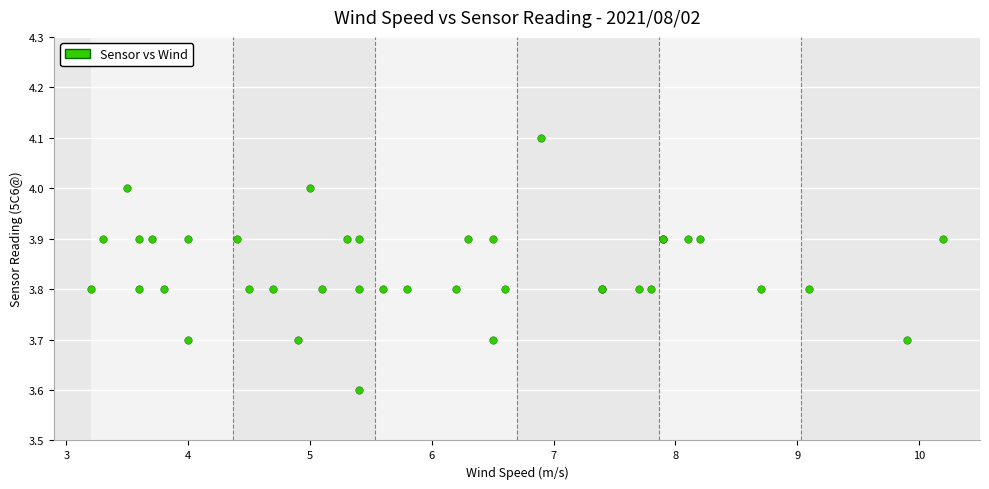

What Y value in the scatter plot is closest to 3?

3.6